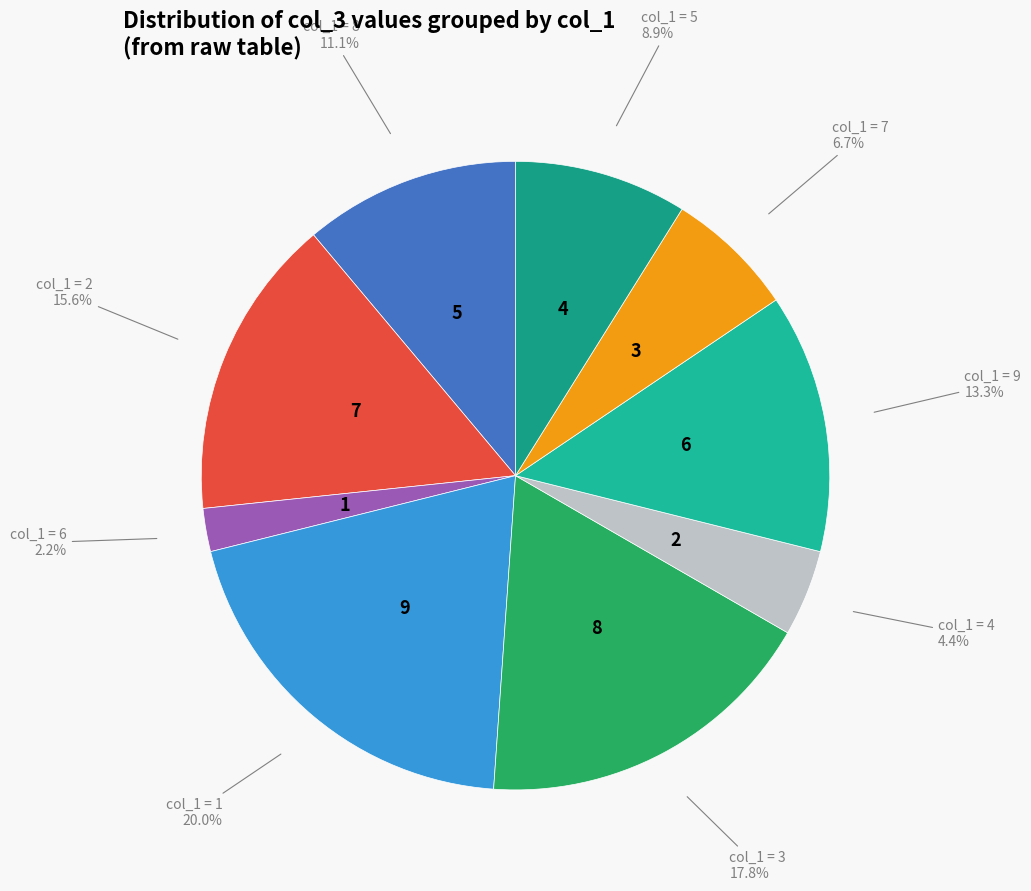

How many segments does this pie chart have?

9